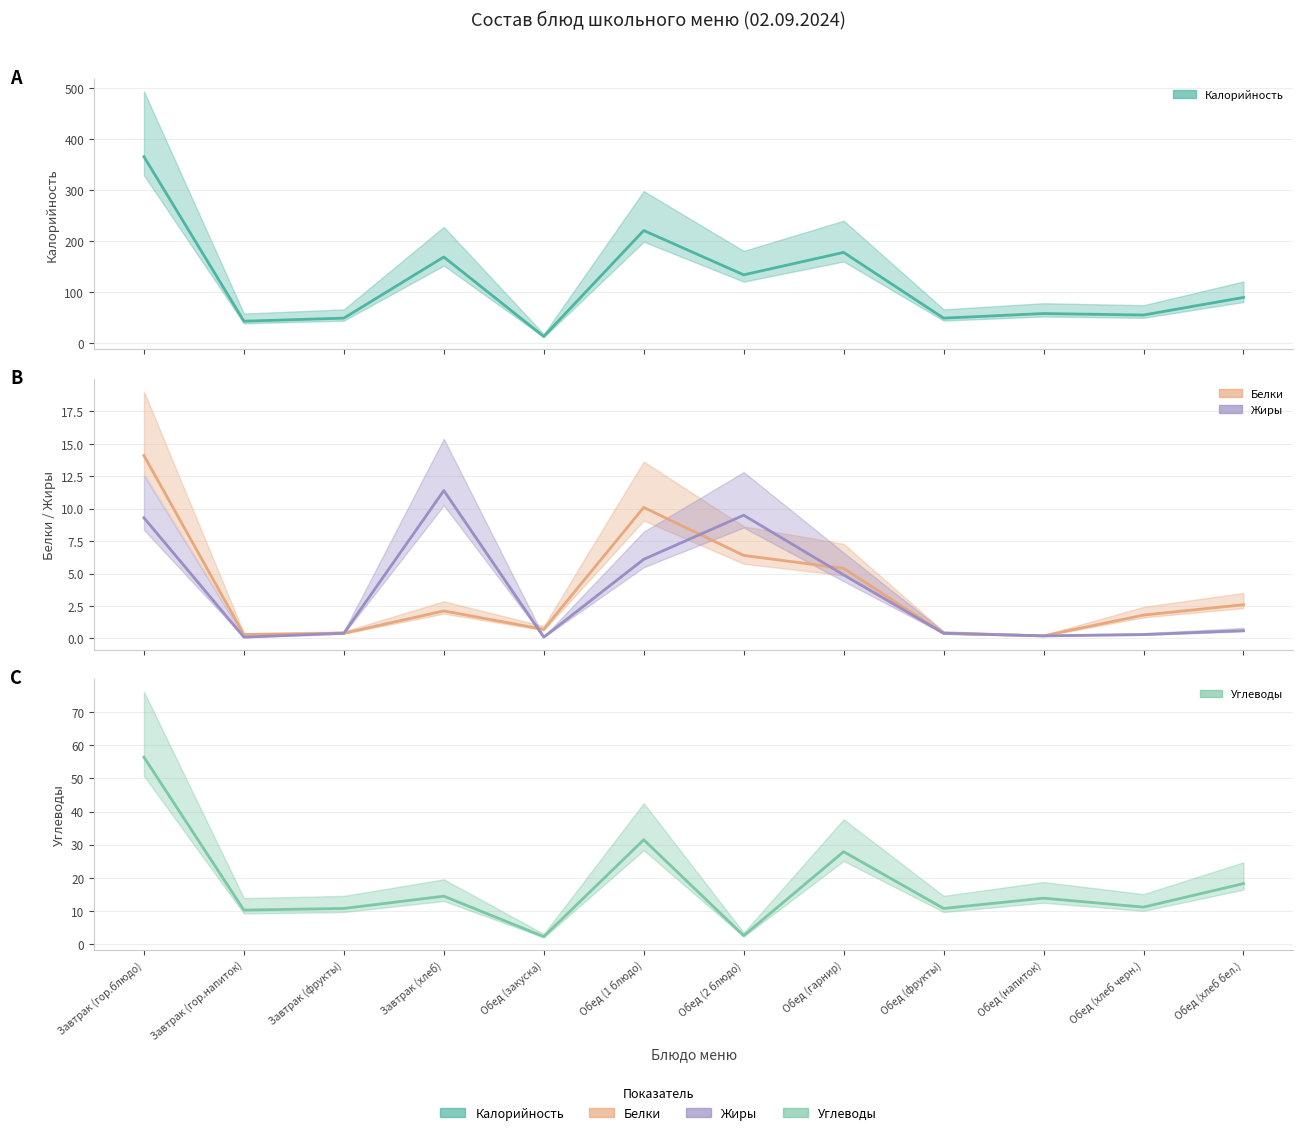

After their last crossing, which series has the higher values: Жиры or Углеводы?

Углеводы